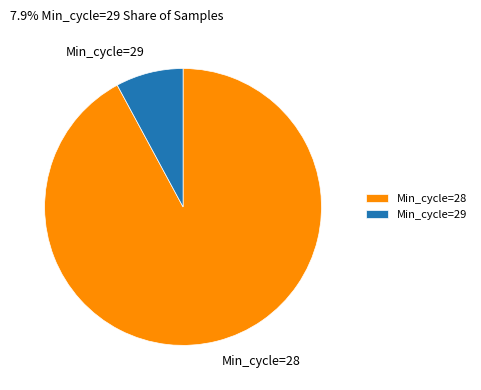

What is the ratio of the value at Min_cycle=28 to the value at Min_cycle=29?

11.7